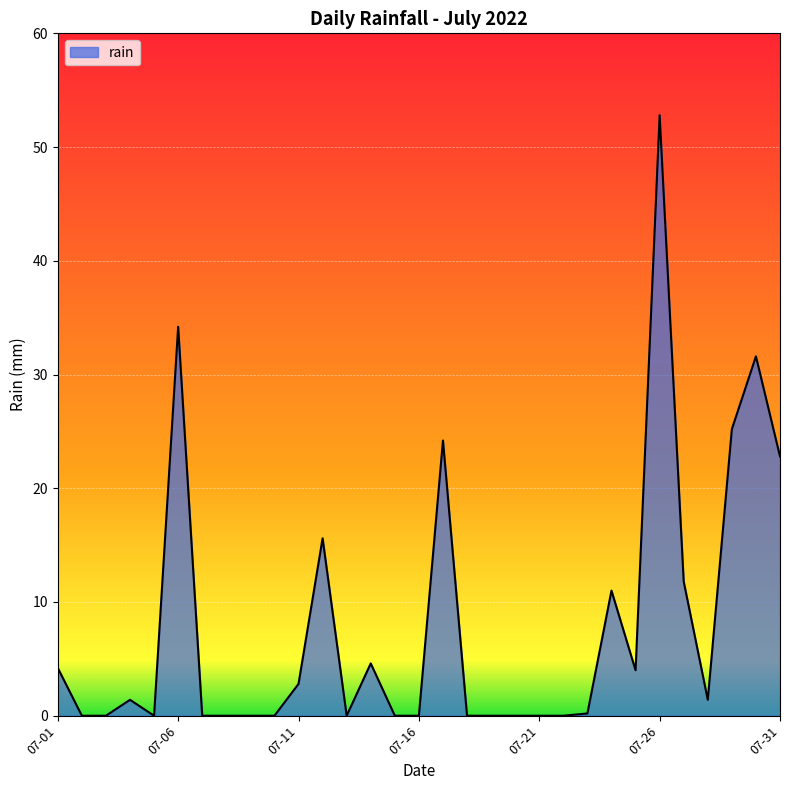

What is the difference between the maximum and minimum values?

52.8